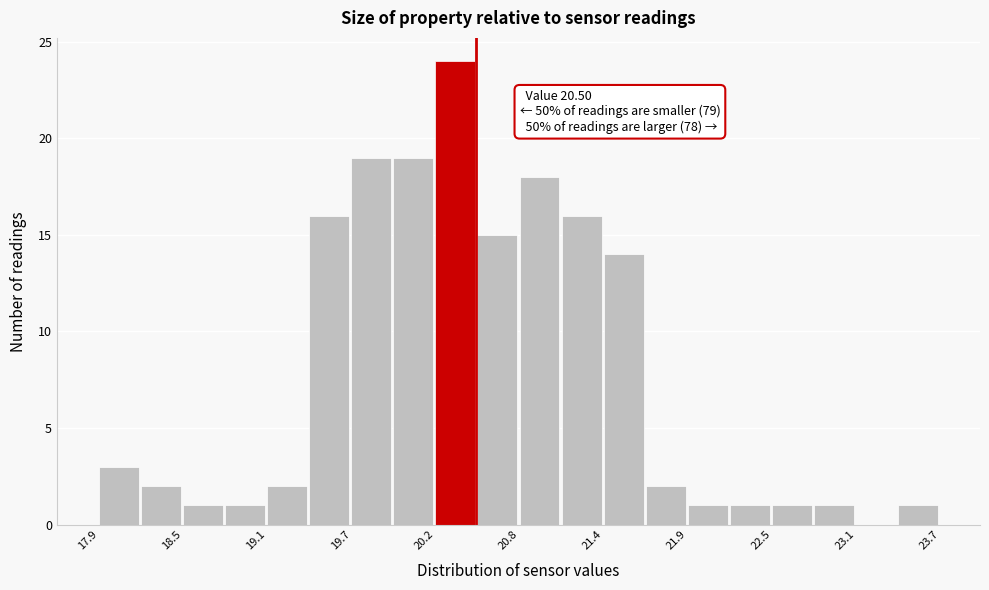

Read against the x-axis, roughly where is the centre of the tallest bar?

20.4